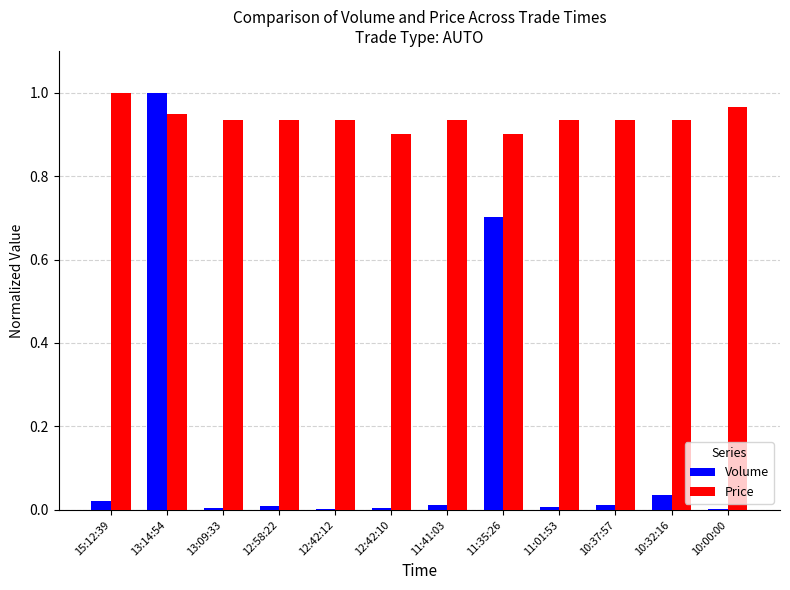

Between 11:35:26 and 10:00:00, which series saw the biggest shift?

Volume